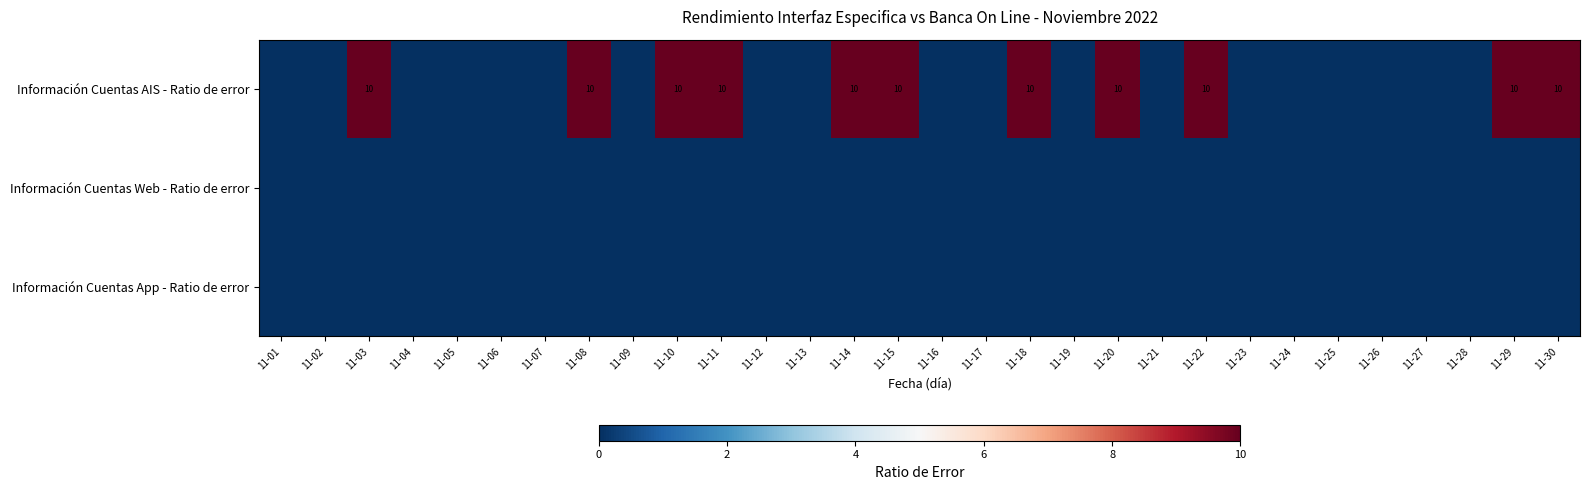

At 11-20, list the series in order from largest to smallest.

Información Cuentas AIS - Ratio de error, Información Cuentas Web - Ratio de error, Información Cuentas App - Ratio de error